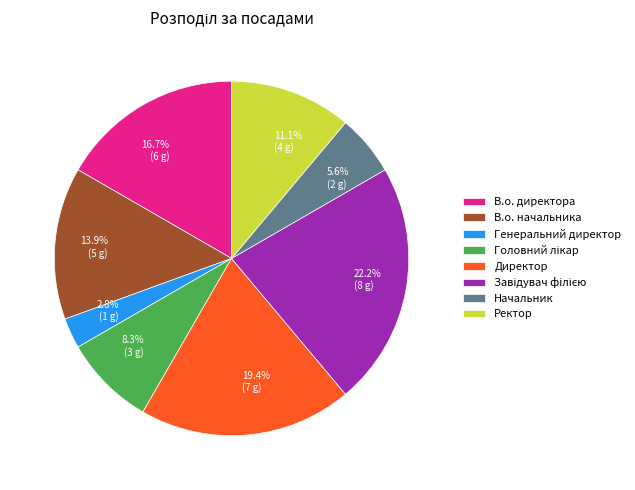

What portion of the pie excludes В.о. директора?

83.3%